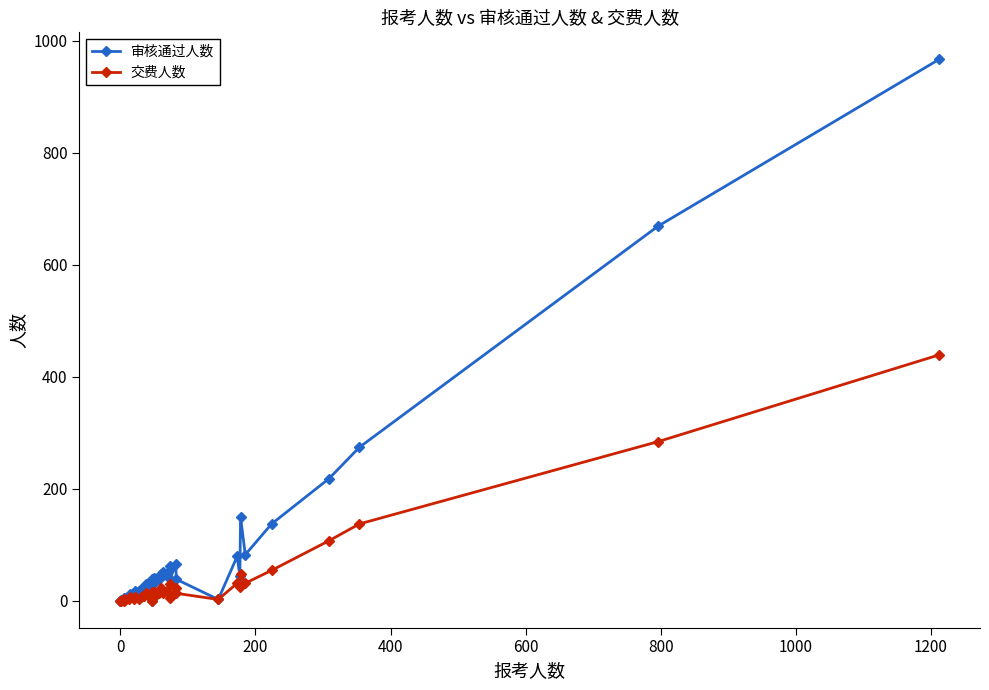

The 交费人数 series shows 30 at 25. True or false?

False